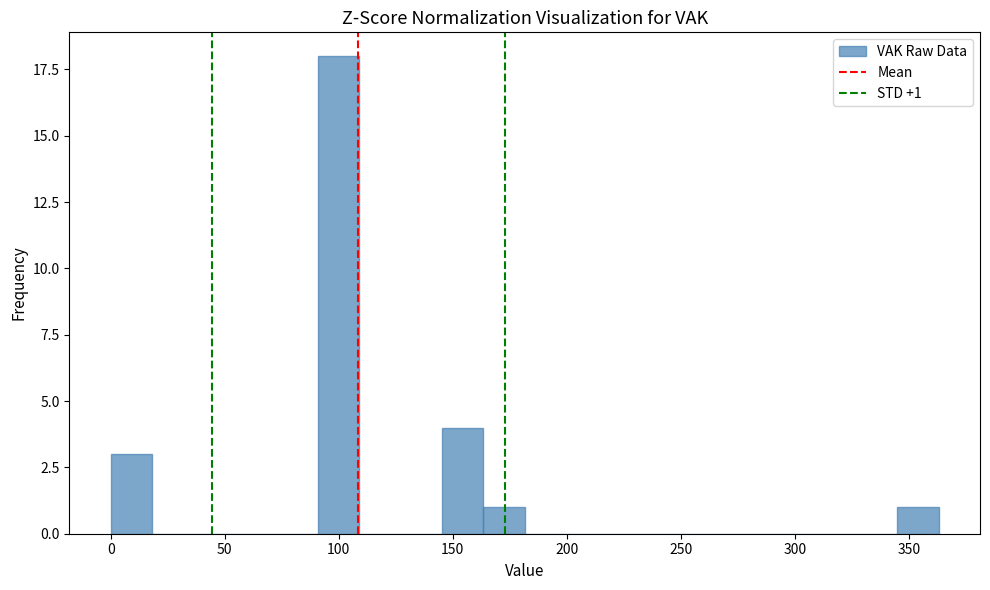

Read against the x-axis, roughly where is the centre of the tallest bar?

100